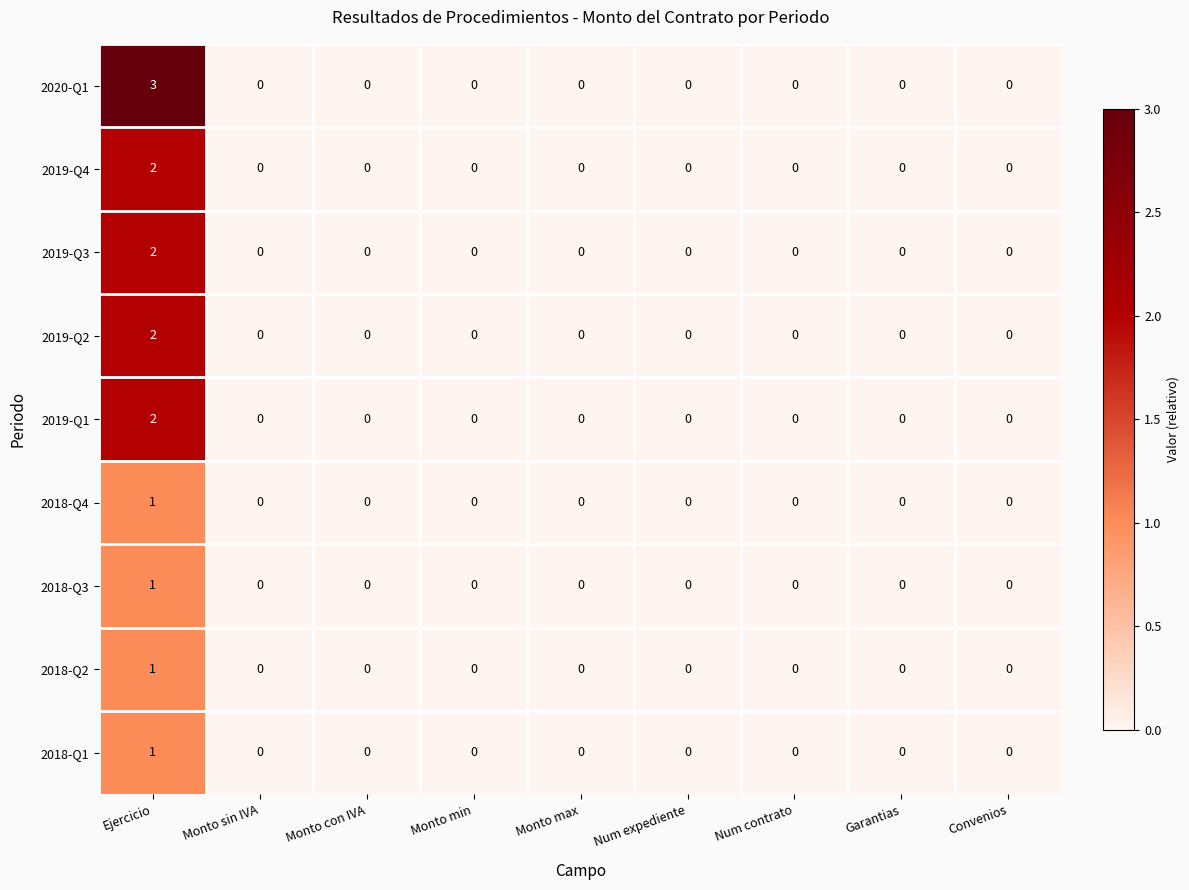

Which category has the highest value across all series?

Ejercicio